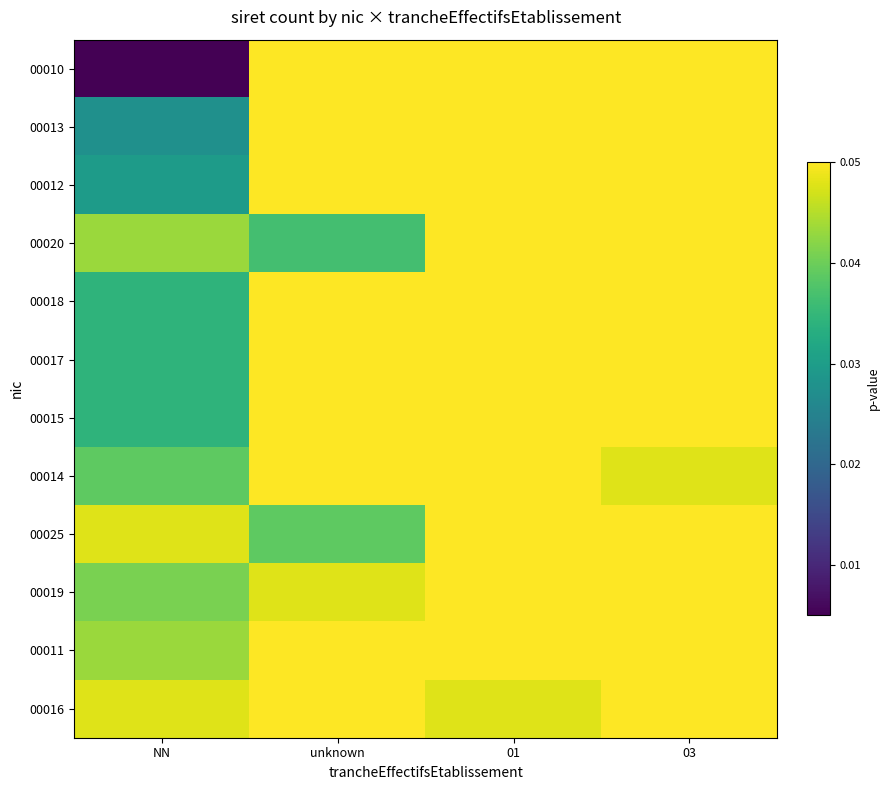

How many categories are shown in the chart?

4